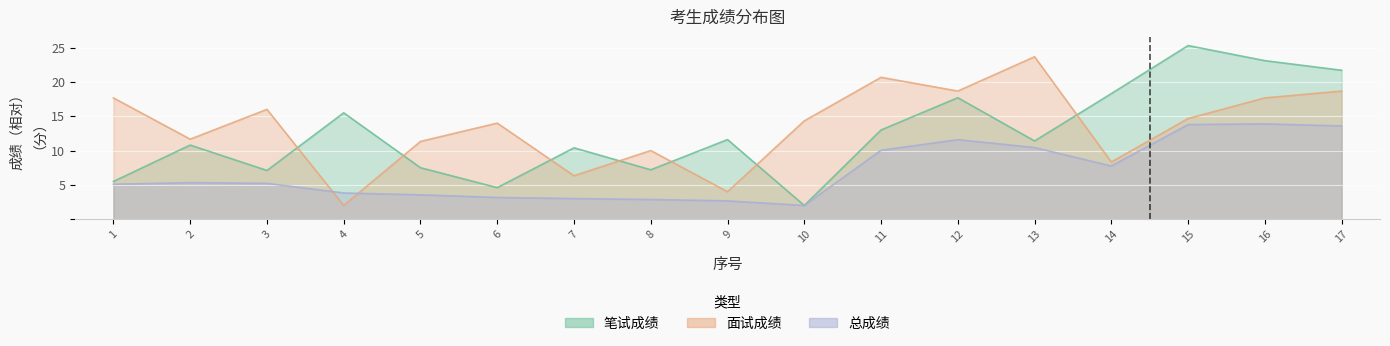

True or false: 面试成绩 has a value of 10.0 at 8.

True